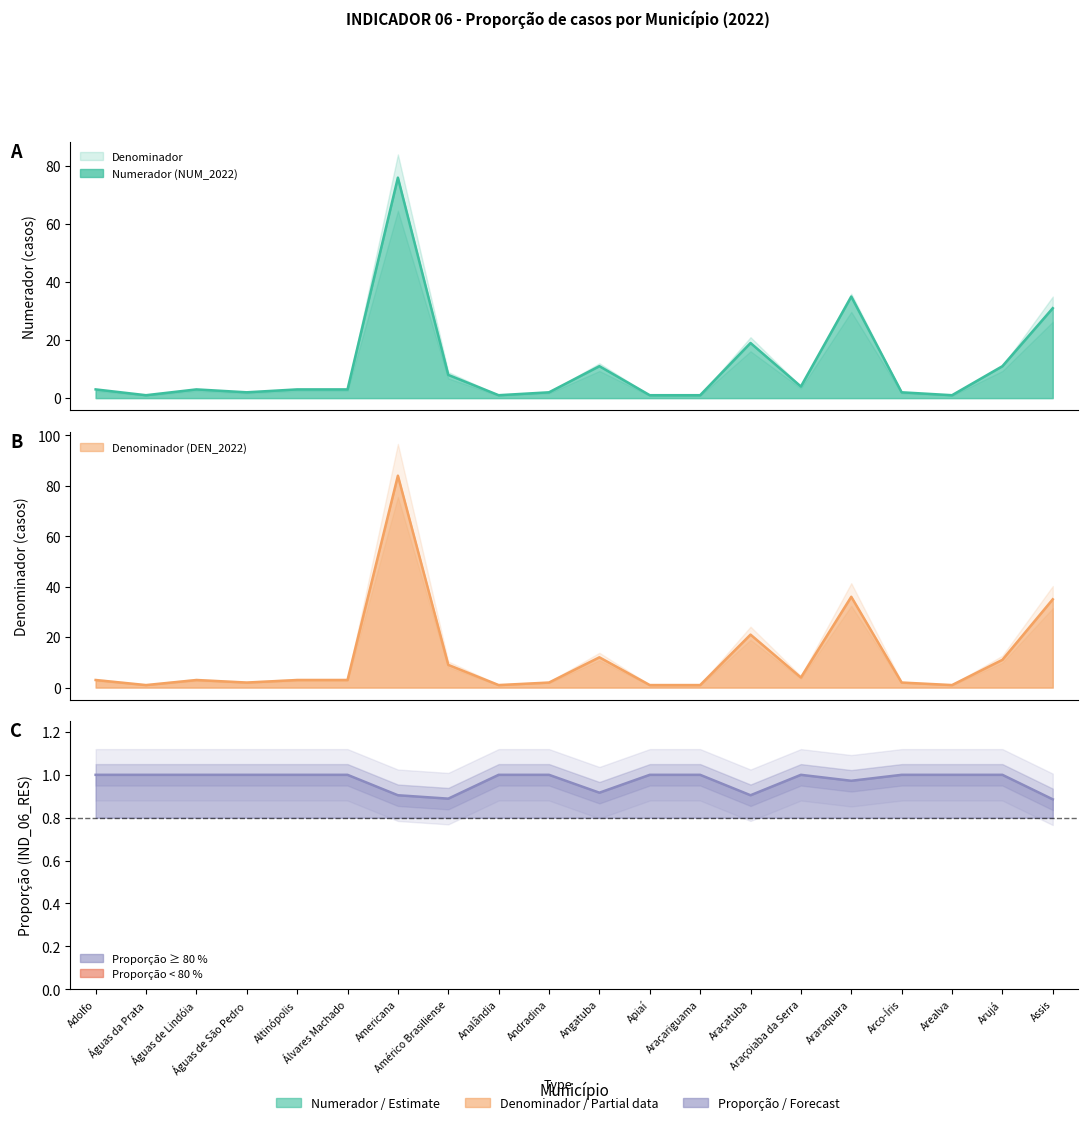

What is the difference between the highest and lowest values at Angatuba?

11.1